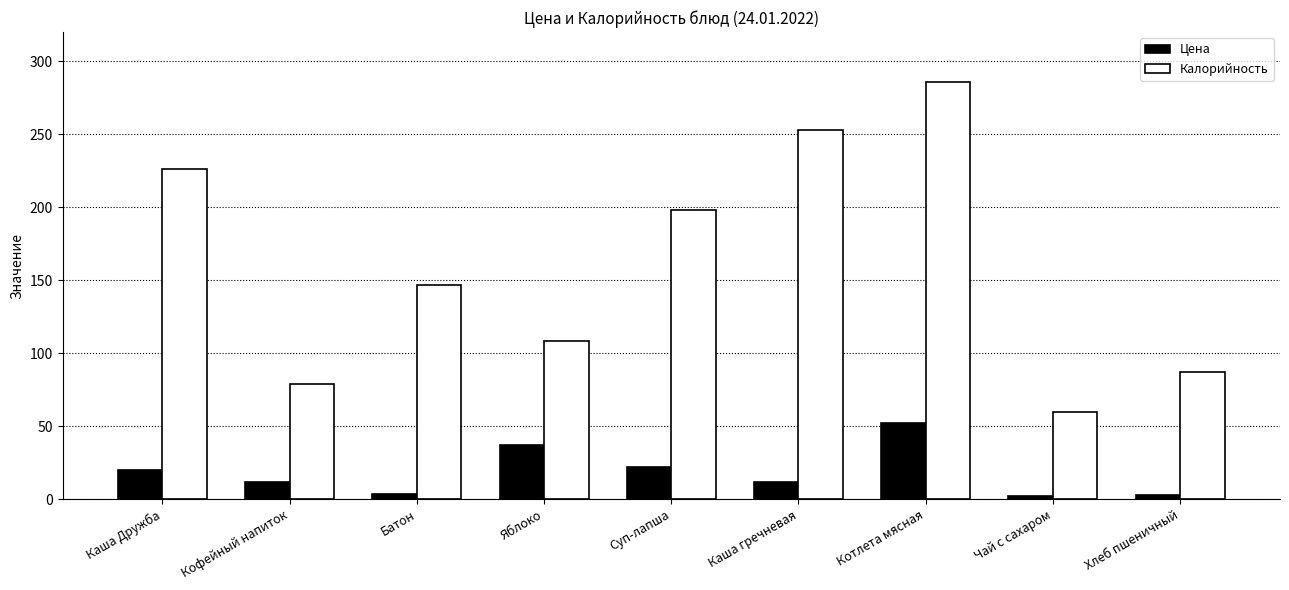

At Батон, list the series in order from largest to smallest.

Калорийность, Цена